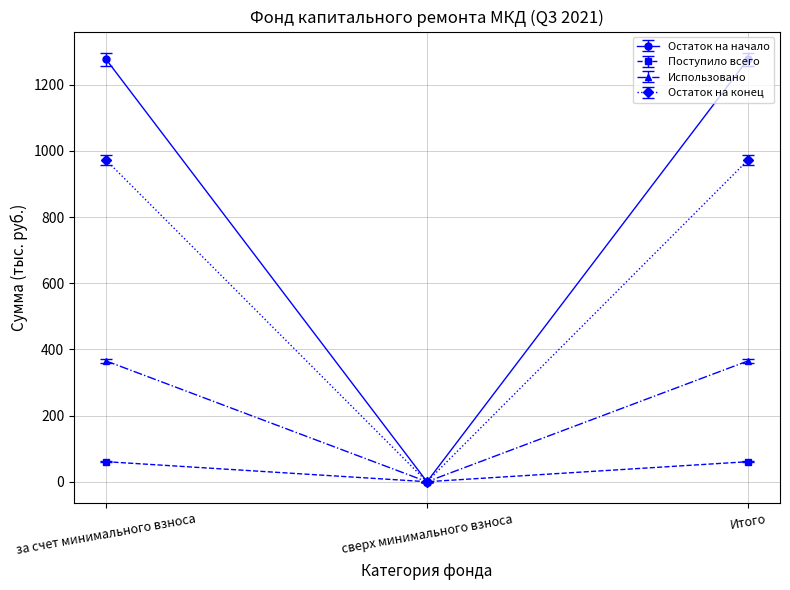

List the series in order of their overall mean, highest first.

Остаток на начало, Остаток на конец, Использовано, Поступило всего